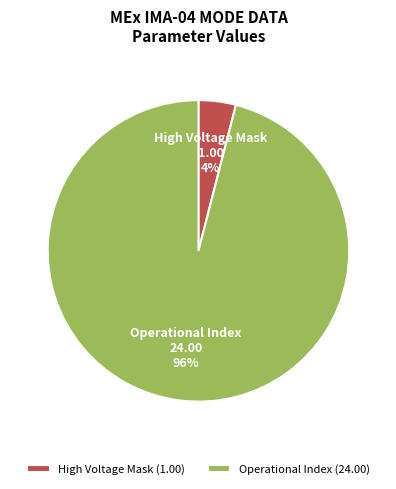

Combined, do High Voltage Mask and Operational Index account for over 50%?

Yes